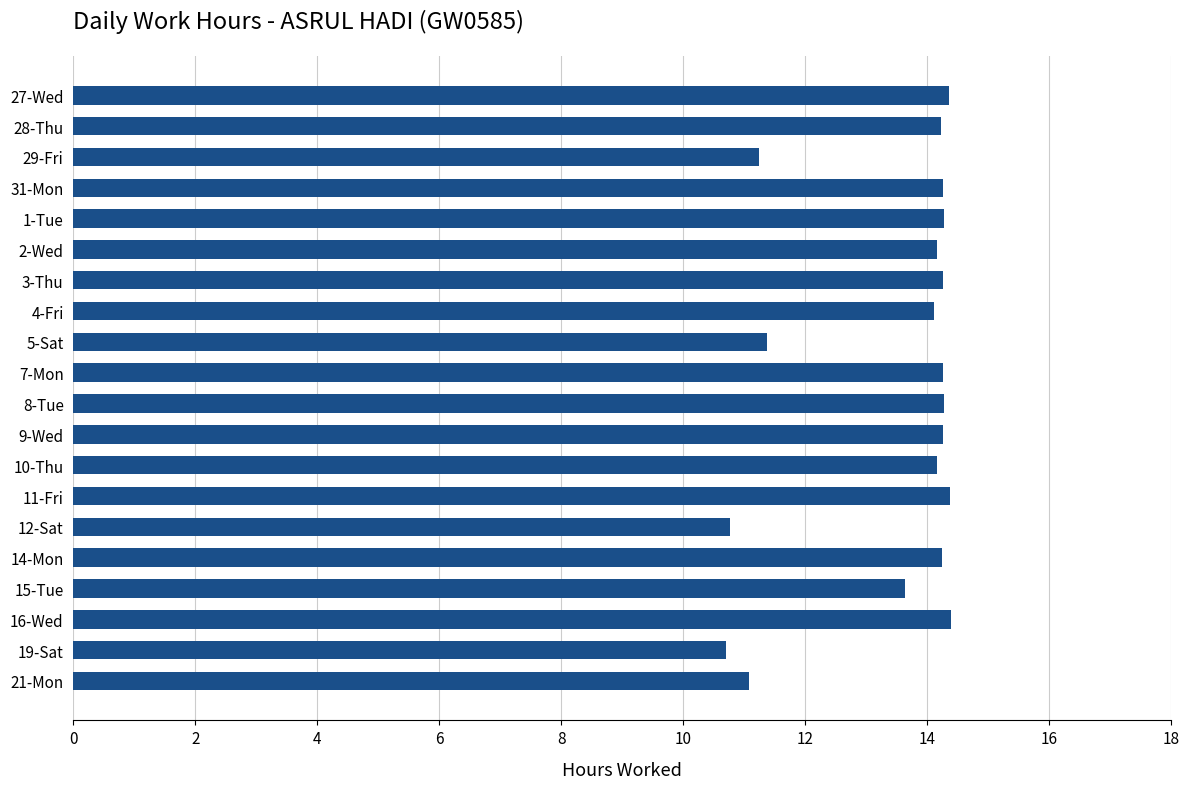

The value at 29-Fri is 11.2. True or false?

True